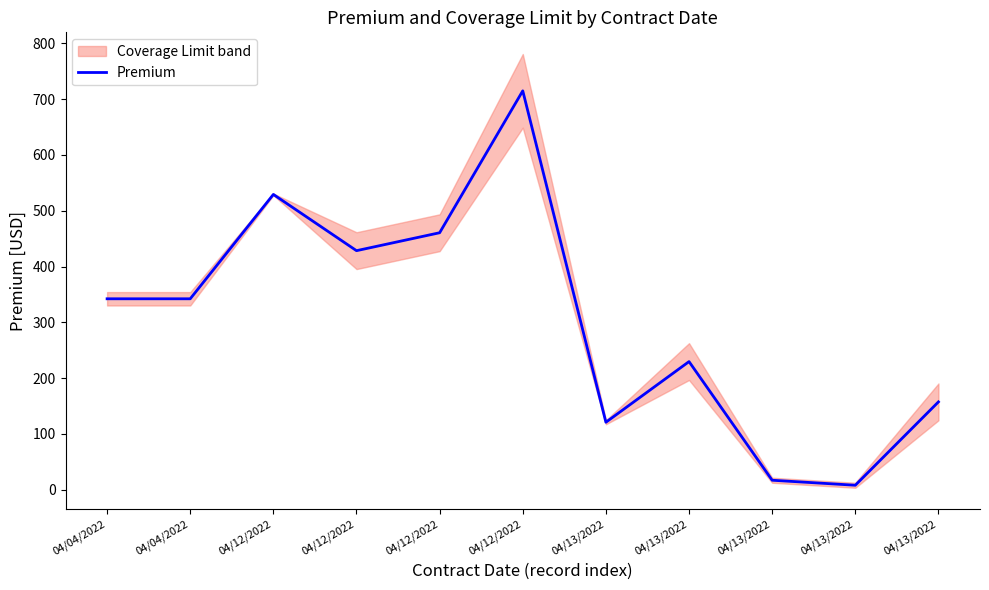

What is the ratio of the value at 04/13/2022 to the value at 04/12/2022?

0.2